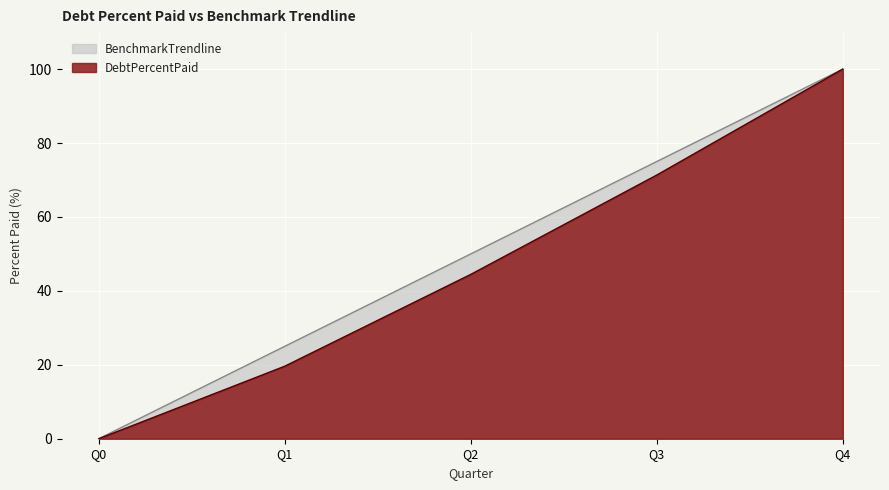

What is the maximum value for BenchmarkTrendline?

100.0